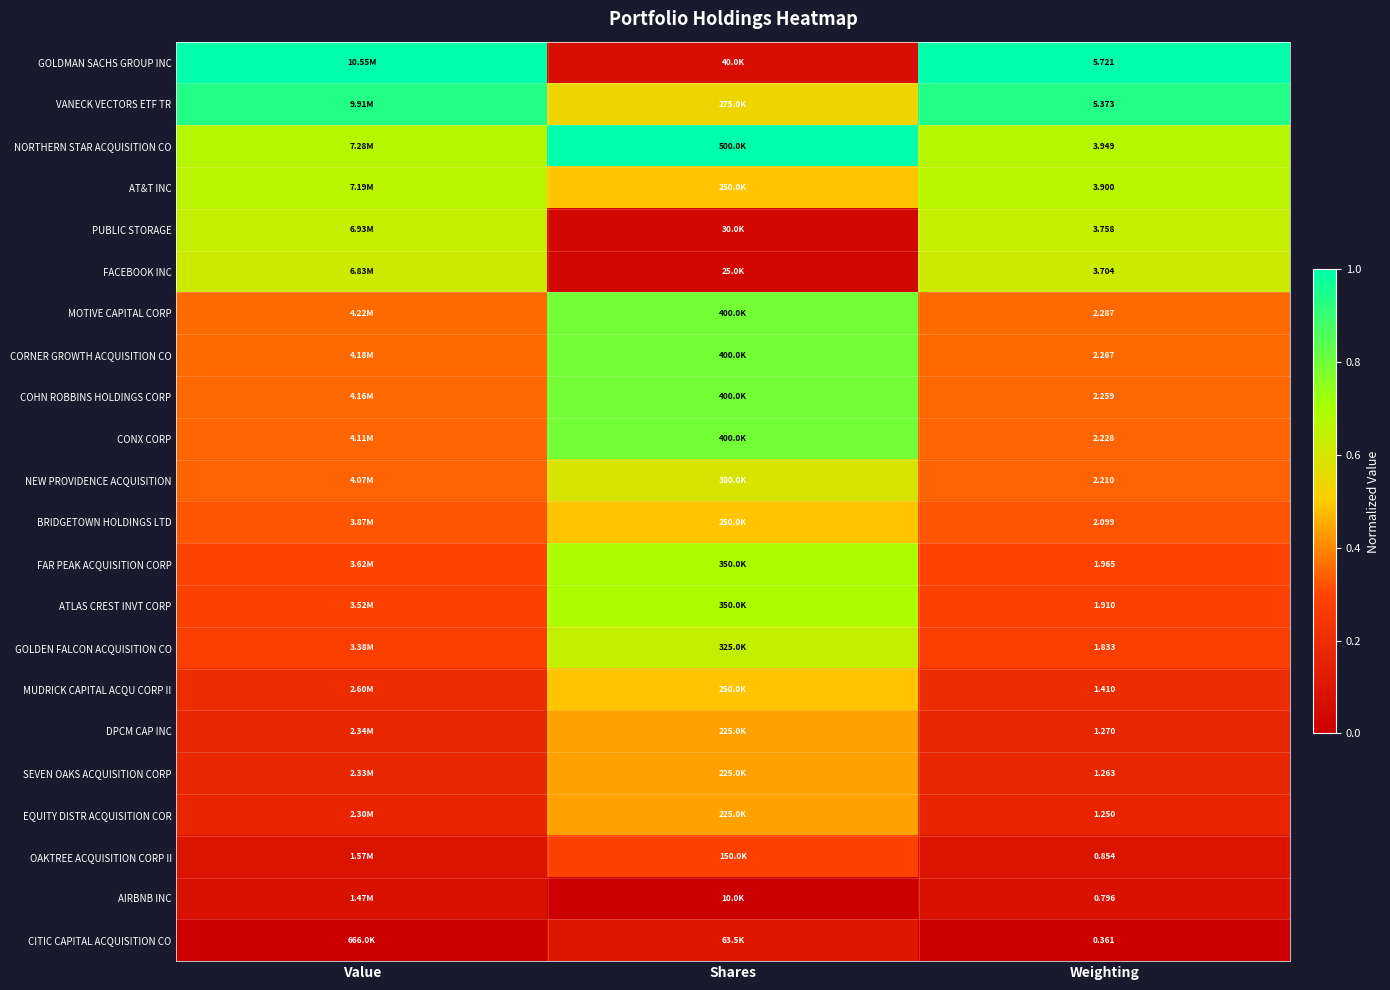

Is the value of CONX CORP at Weighting greater than the value of NEW PROVIDENCE ACQUISITION at Weighting?

Yes